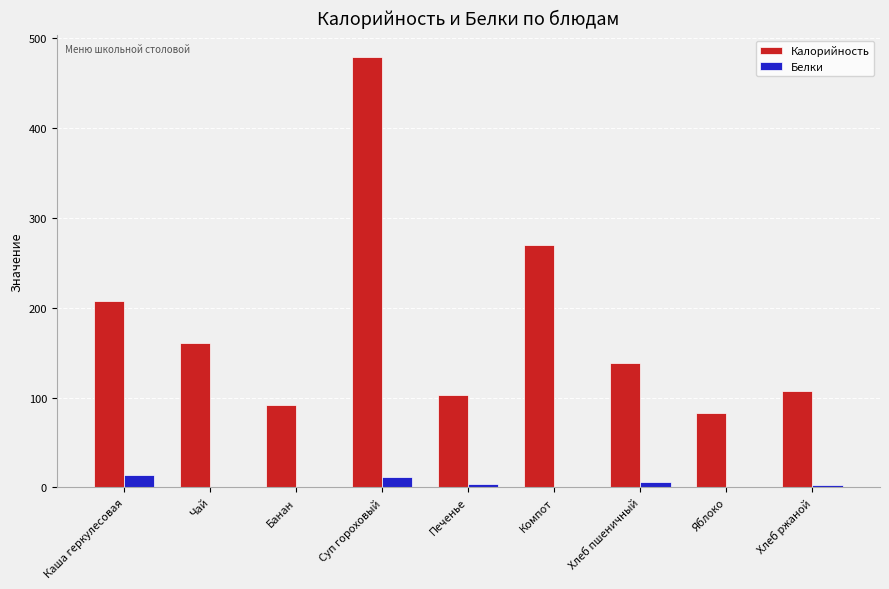

What are all the series names shown in the legend?

Калорийность, Белки